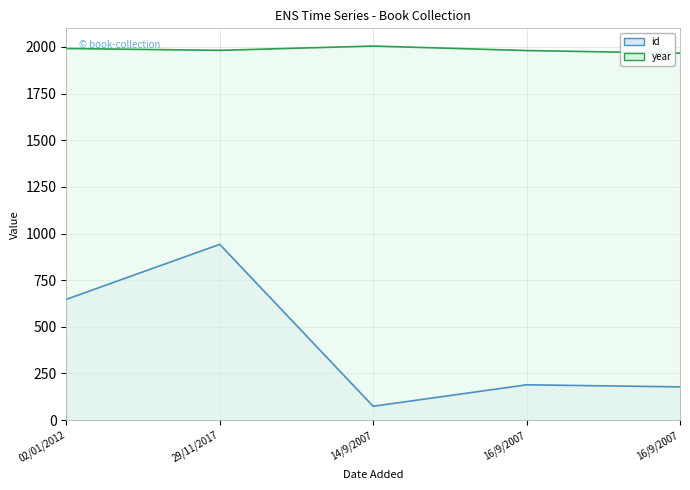

Reading left to right, transcribe all the data shown in this chart.

id: 02/01/2012=647	29/11/2017=942	14/9/2007=74	16/9/2007=189	16/9/2007=178
year: 02/01/2012=1992	29/11/2017=1982	14/9/2007=2005	16/9/2007=1981	16/9/2007=1967